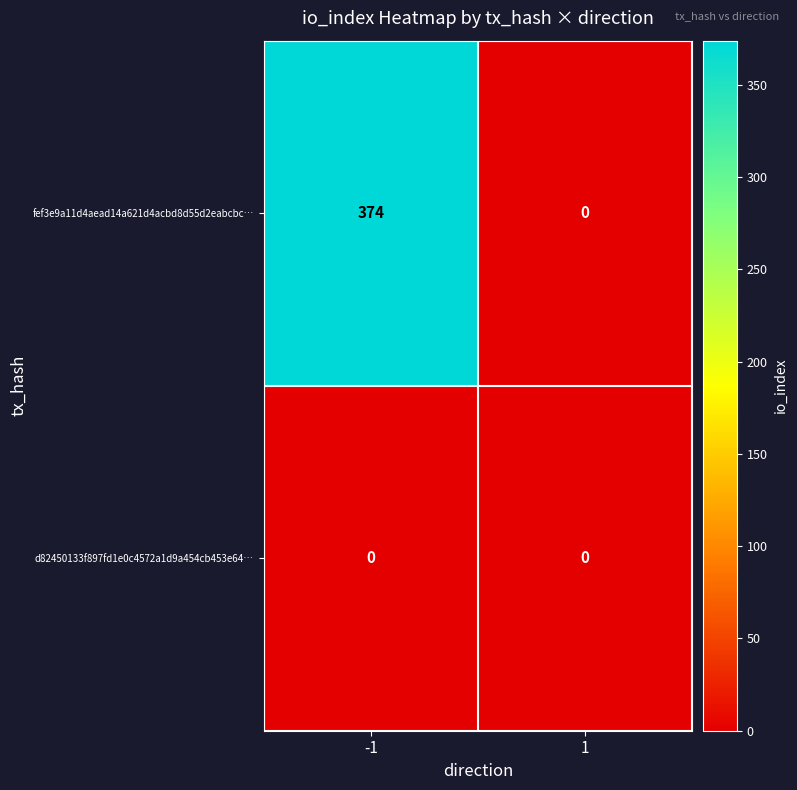

How many series are shown in this chart?

2